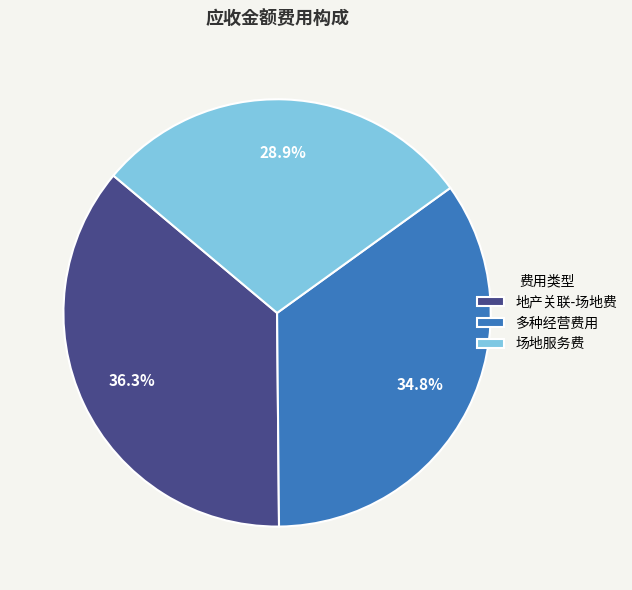

Approximately how many times larger is the value at 多种经营费用 compared to 地产关联-场地费?

1.0